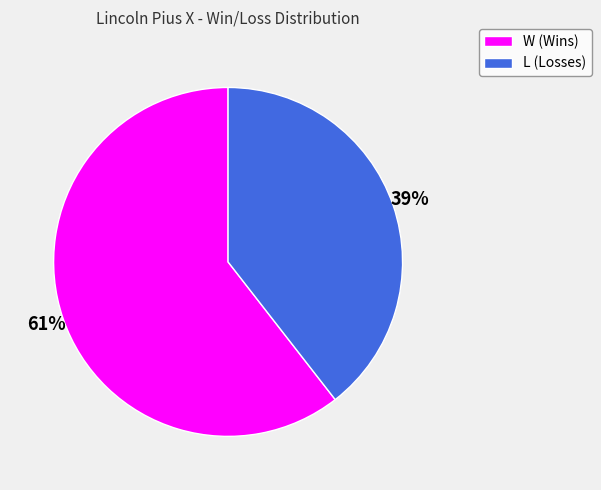

What percentage is the W slice, to the nearest percent?

61%